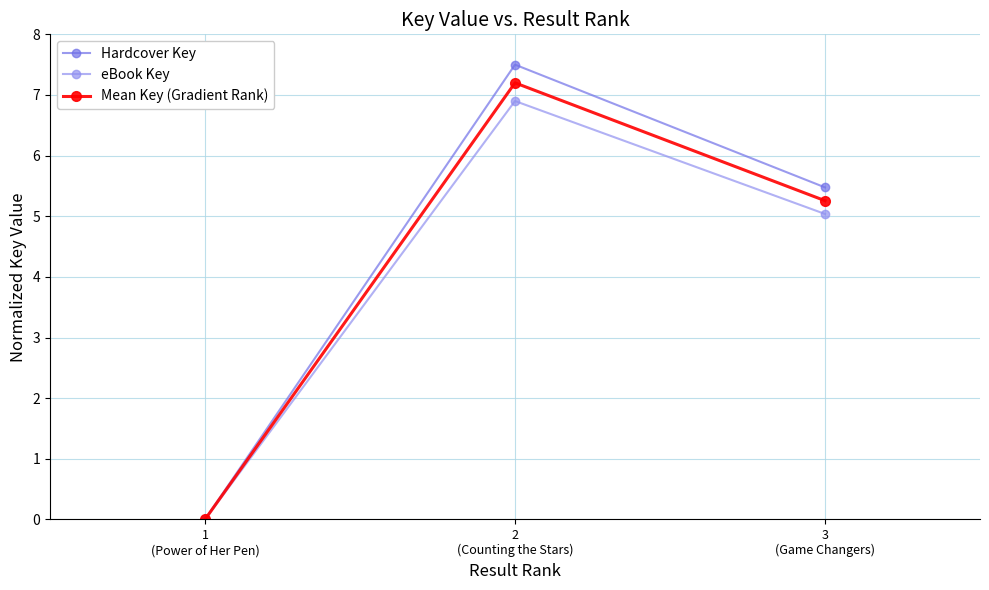

What is the value of the Mean Key (Gradient Rank) point at the 2nd from the left?

7.2